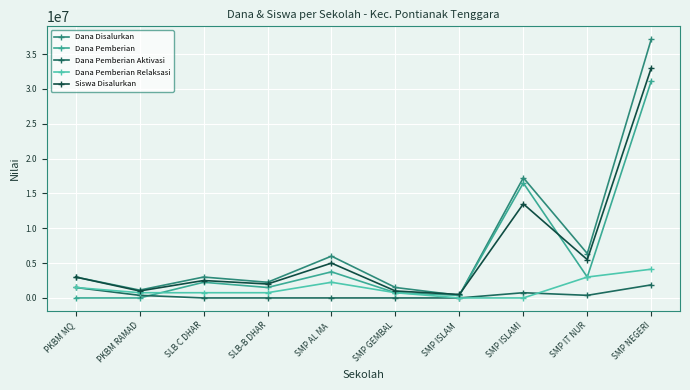

Reading left to right, extract all data points from this chart.

Dana Disalurkan: PKBM MQ=3000000	PKBM RAMAD=1125000	SLB C DHAR=3000000	SLB-B DHAR=2250000	SMP AL MA =6000000	SMP GEMBAL=1500000	SMP ISLAM =375000	SMP ISLAMI=17250000	SMP IT NUR=6375000	SMP NEGERI=37125000
Dana Pemberian: PKBM MQ=0	PKBM RAMAD=0	SLB C DHAR=2250000	SLB-B DHAR=1500000	SMP AL MA =3750000	SMP GEMBAL=750000	SMP ISLAM =375000	SMP ISLAMI=16500000	SMP IT NUR=3000000	SMP NEGERI=31125000
Dana Pemberian Aktivasi: PKBM MQ=1500000	PKBM RAMAD=375000	SLB C DHAR=0	SLB-B DHAR=0	SMP AL MA =0	SMP GEMBAL=0	SMP ISLAM =0	SMP ISLAMI=750000	SMP IT NUR=375000	SMP NEGERI=1875000
Dana Pemberian Relaksasi: PKBM MQ=1500000	PKBM RAMAD=750000	SLB C DHAR=750000	SLB-B DHAR=750000	SMP AL MA =2250000	SMP GEMBAL=750000	SMP ISLAM =0	SMP ISLAMI=0	SMP IT NUR=3000000	SMP NEGERI=4125000
Siswa Disalurkan: PKBM MQ=3000000	PKBM RAMAD=1000000	SLB C DHAR=2500000	SLB-B DHAR=2000000	SMP AL MA =5000000	SMP GEMBAL=1000000	SMP ISLAM =500000	SMP ISLAMI=13500000	SMP IT NUR=5500000	SMP NEGERI=33000000